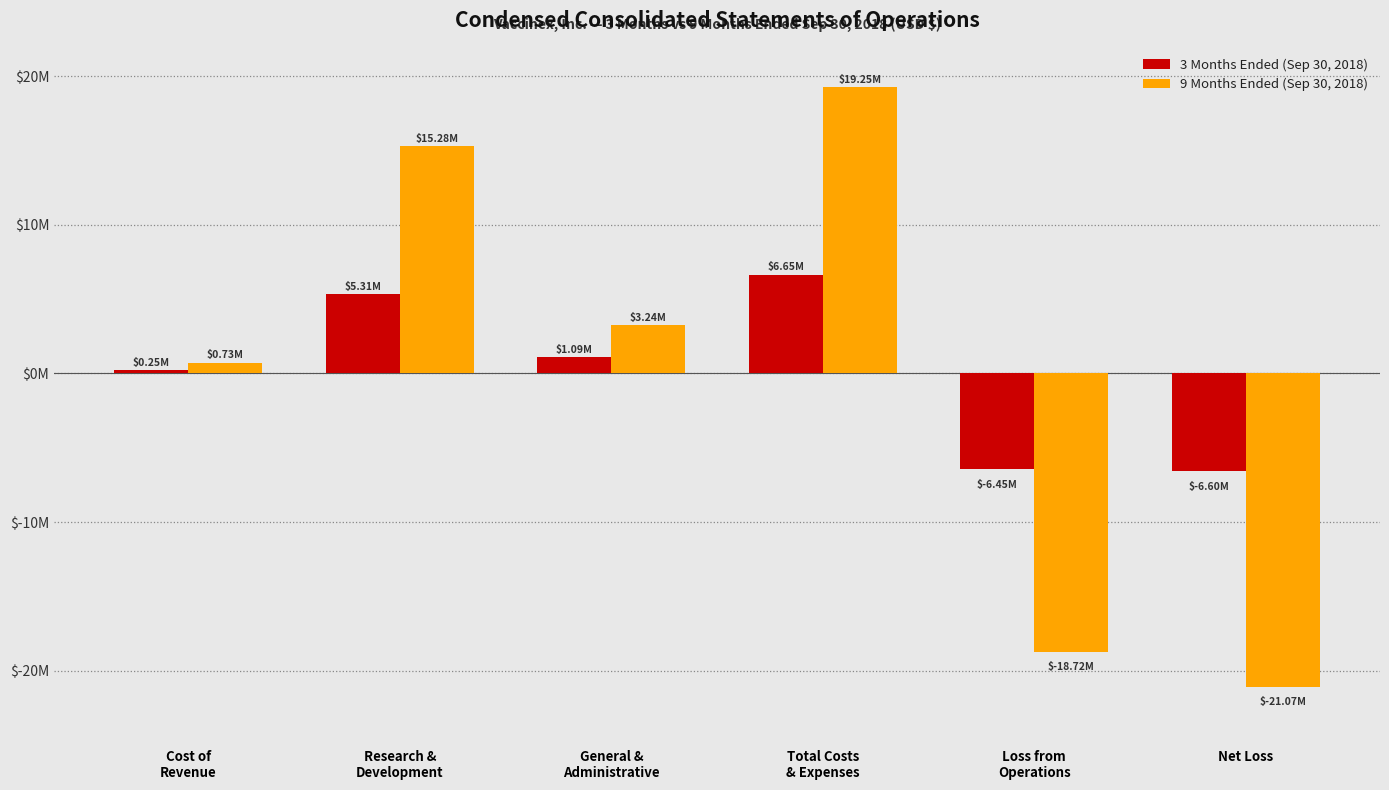

What are all the series names shown in the legend?

3 Months Ended (Sep 30, 2018), 9 Months Ended (Sep 30, 2018)